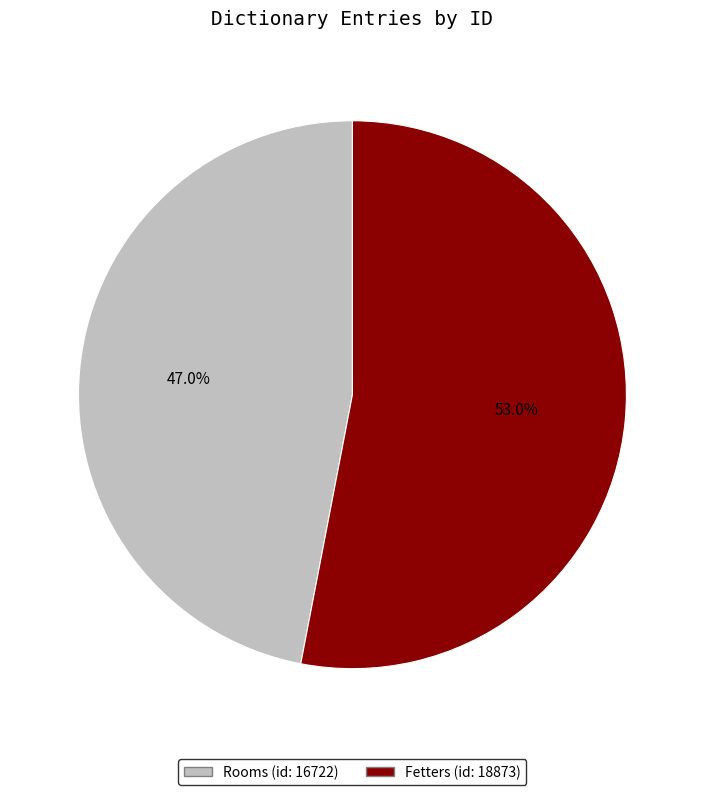

True or false: Rooms (id: 16722) accounts for 58% of the total.

False